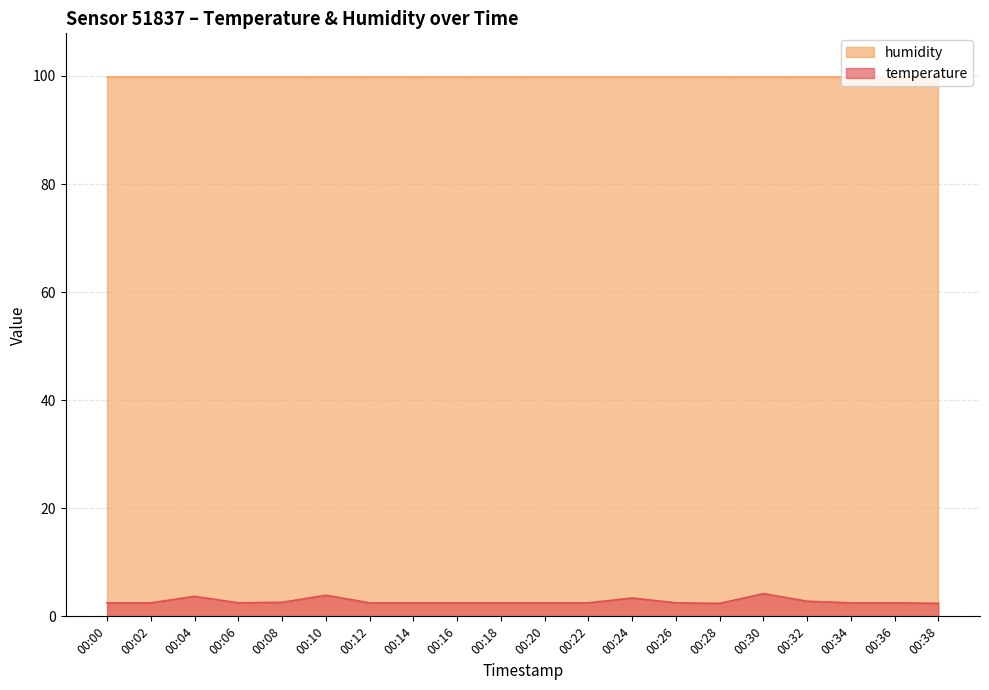

Reading left to right, extract all data points from this chart.

00:00=2.5	00:02=2.5	00:04=3.7	00:06=2.5	00:08=2.6	00:10=3.9	00:12=2.5	00:14=2.5	00:16=2.5	00:18=2.5	00:20=2.5	00:22=2.5	00:24=3.4	00:26=2.5	00:28=2.4	00:30=4.2	00:32=2.8	00:34=2.5	00:36=2.5	00:38=2.4